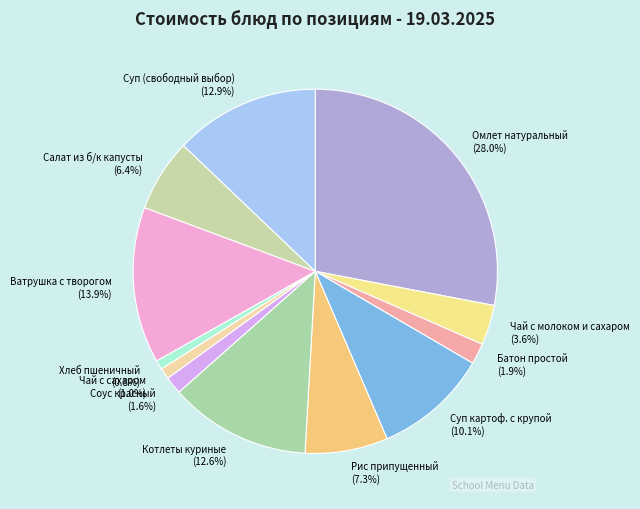

Between Соус красный (1.6%) and Салат из б/к капусты (6.4%), which is larger?

Салат из б/к капусты (6.4%)